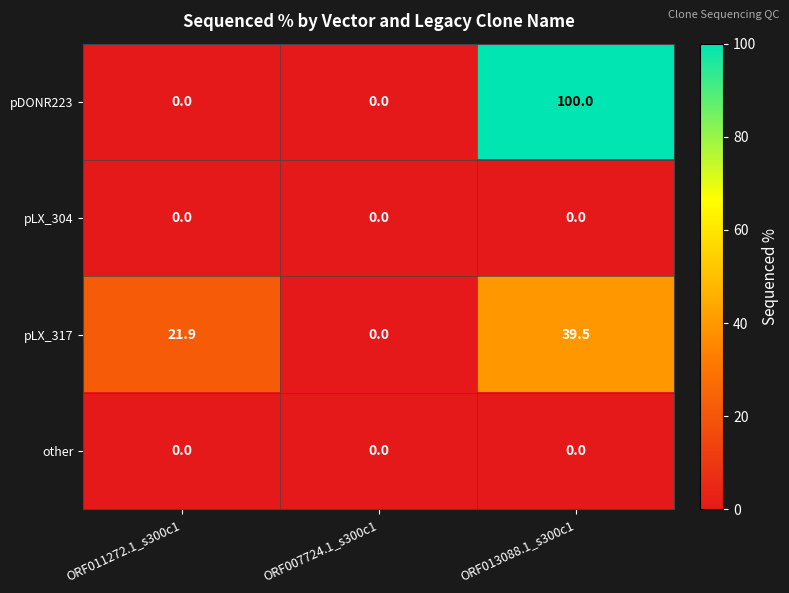

Is it true that pLX_317 equals 7.3 at ORF011272.1_s300c1?

False